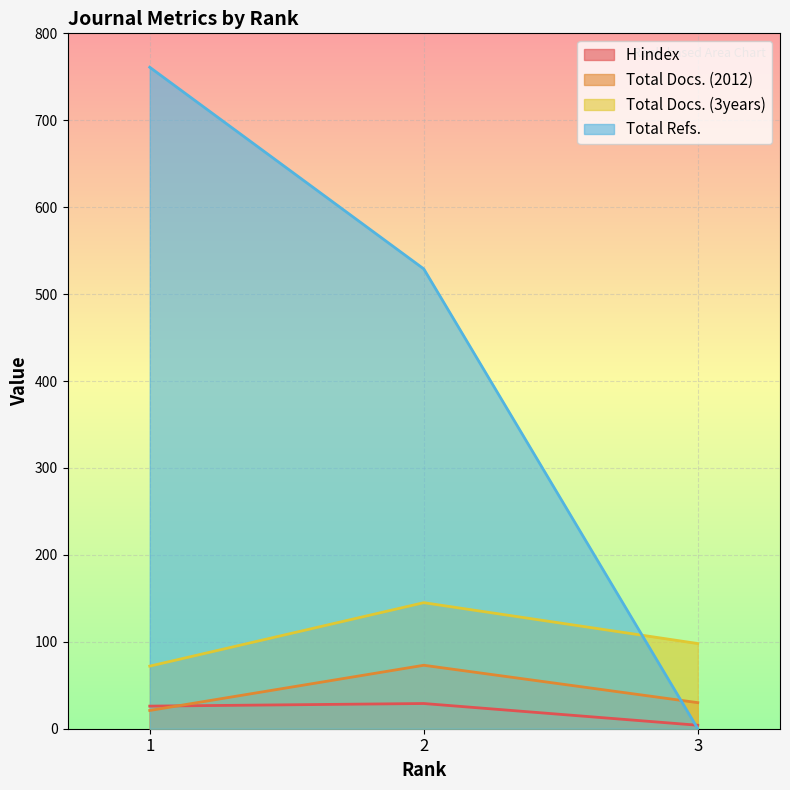

The Total Docs. (2012) series shows 30 at 3. True or false?

True